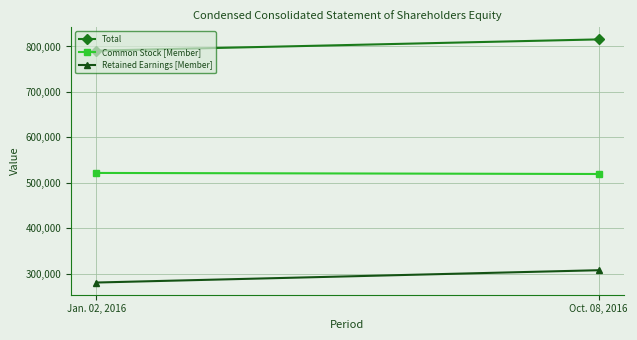

Reading right to left, list all the values displayed in this chart.

Total: Oct. 08, 2016=815583	Jan. 02, 2016=790779
Common Stock [Member]: Oct. 08, 2016=519390	Jan. 02, 2016=521698
Retained Earnings [Member]: Oct. 08, 2016=307637	Jan. 02, 2016=280528